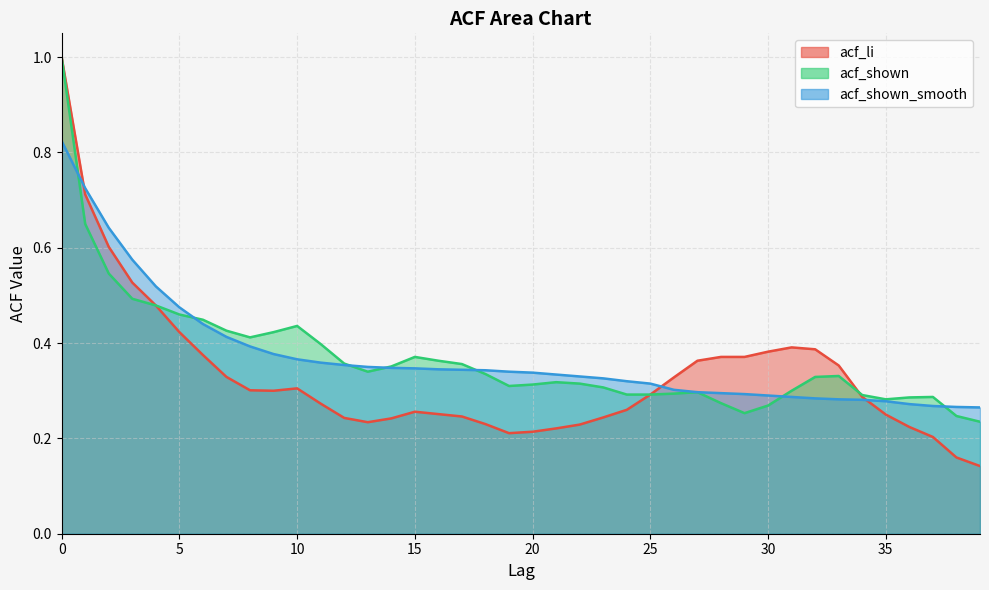

True or false: acf_li and acf_shown intersect in this chart.

True